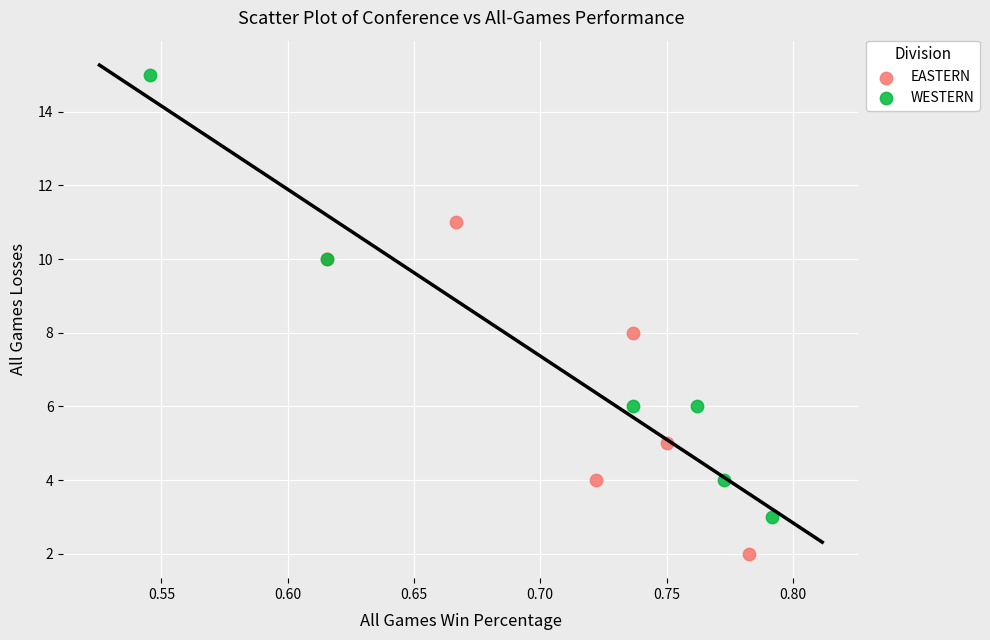

Which series reaches the maximum Y coordinate?

WESTERN